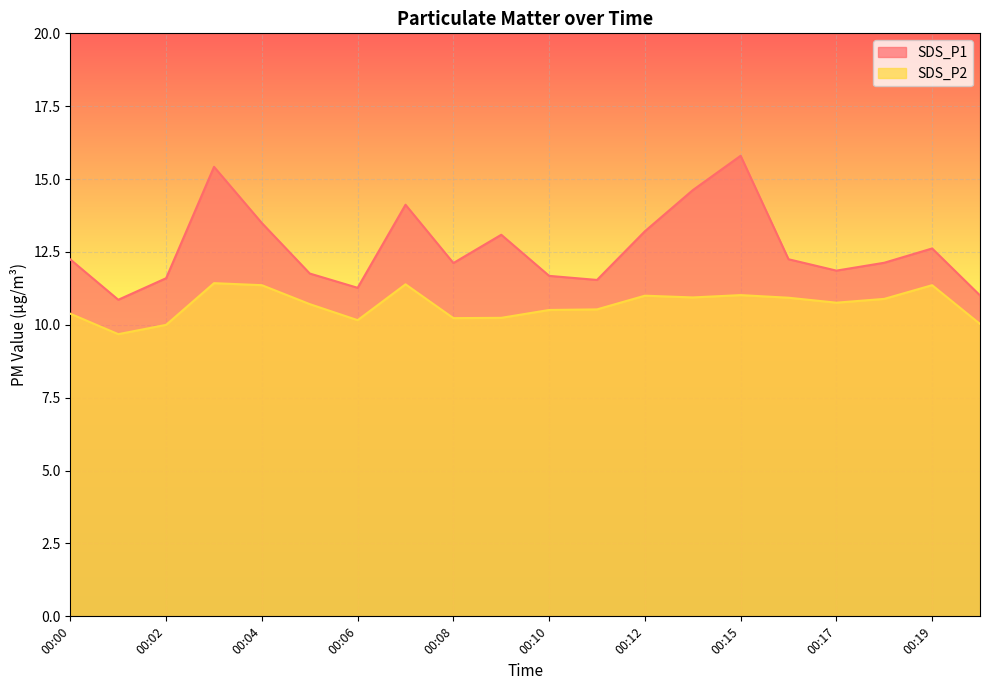

What is the approximate value of SDS_P1 at 00:01?

10.9